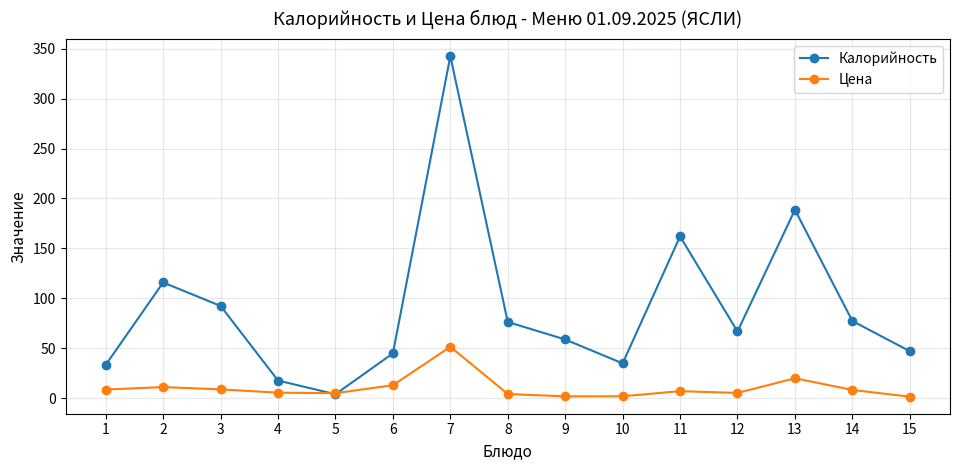

Is the value of Цена at 5 greater than the value of Калорийность at 13?

No